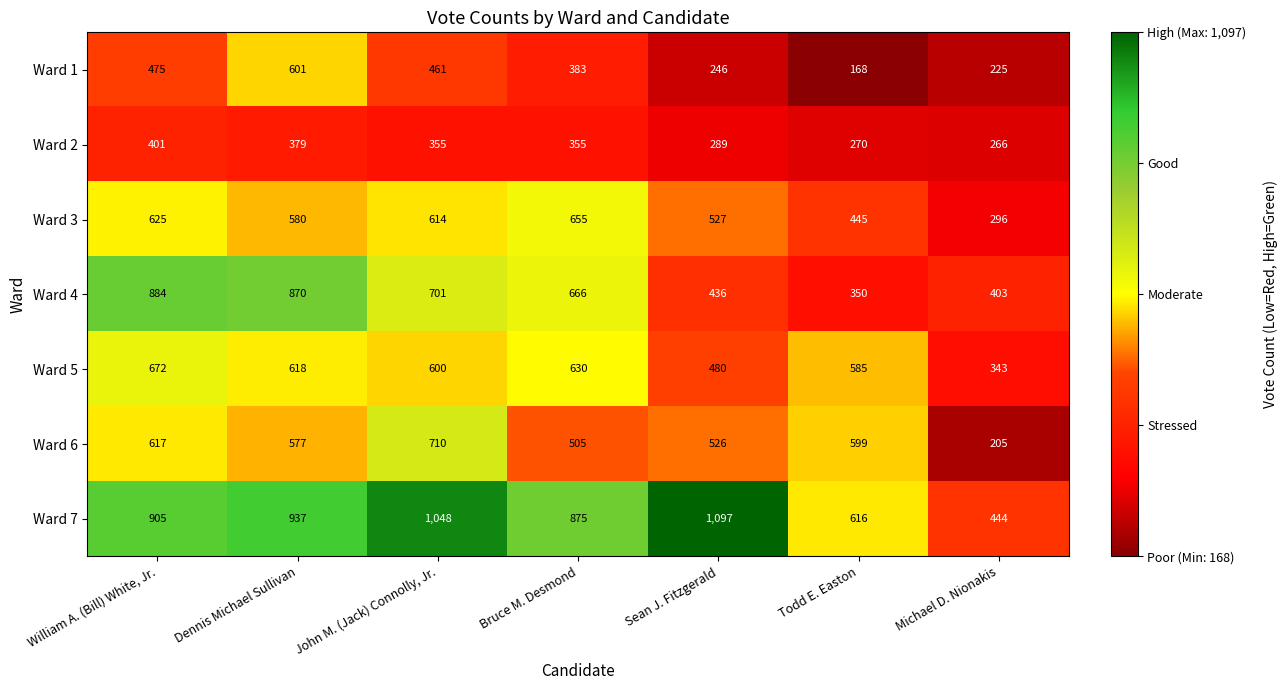

What is the difference between the maximum and minimum values in the Ward 3 series?

359